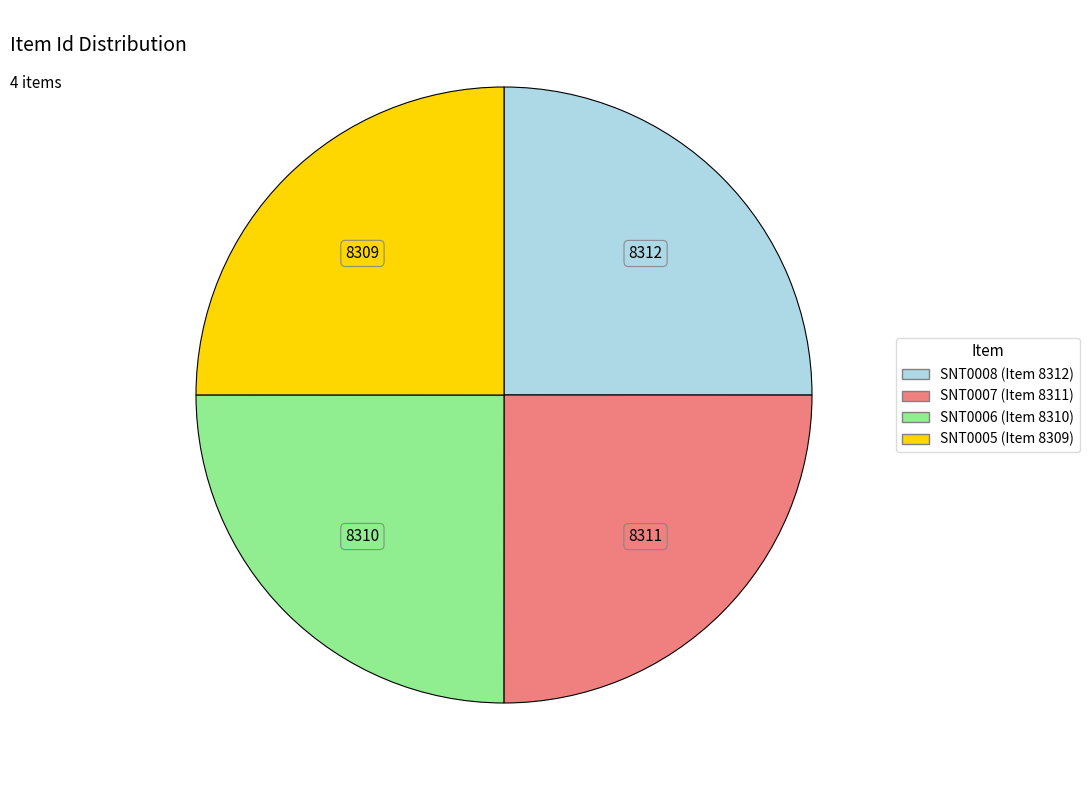

Approximately how many times larger is the value at SNT0007 (Item 8311) compared to SNT0005 (Item 8309)?

1.0